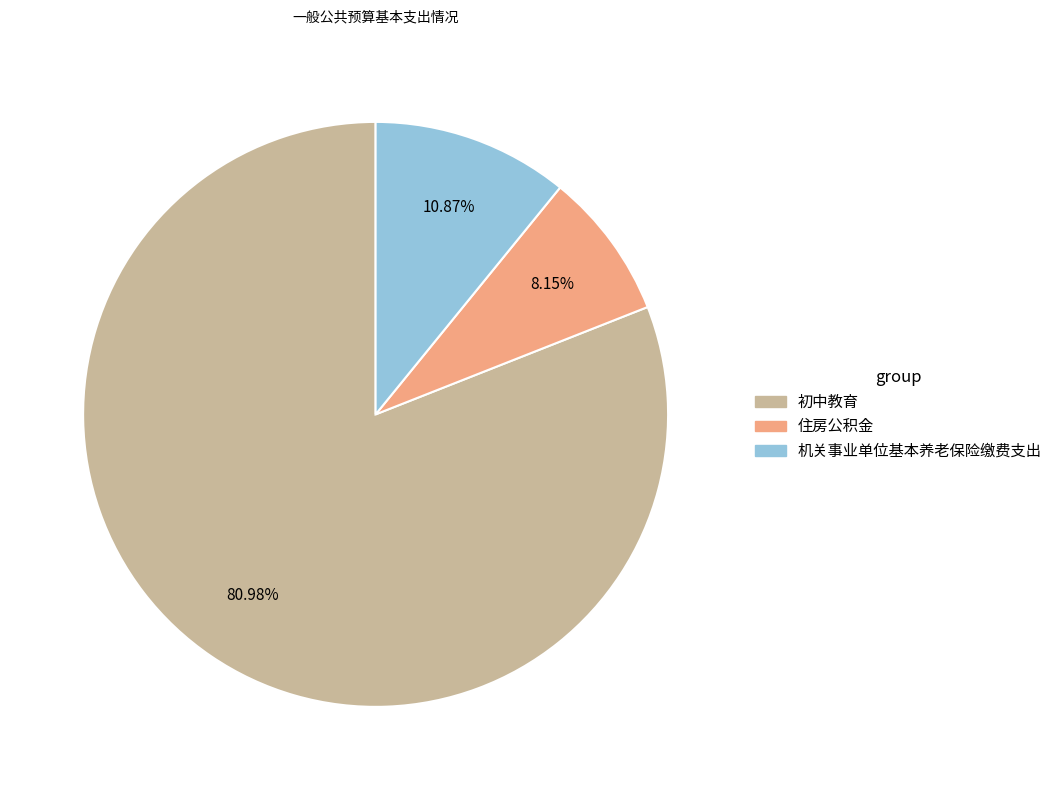

To the nearest percent, what portion does 机关事业单位基本养老保险缴费支出 represent?

11%